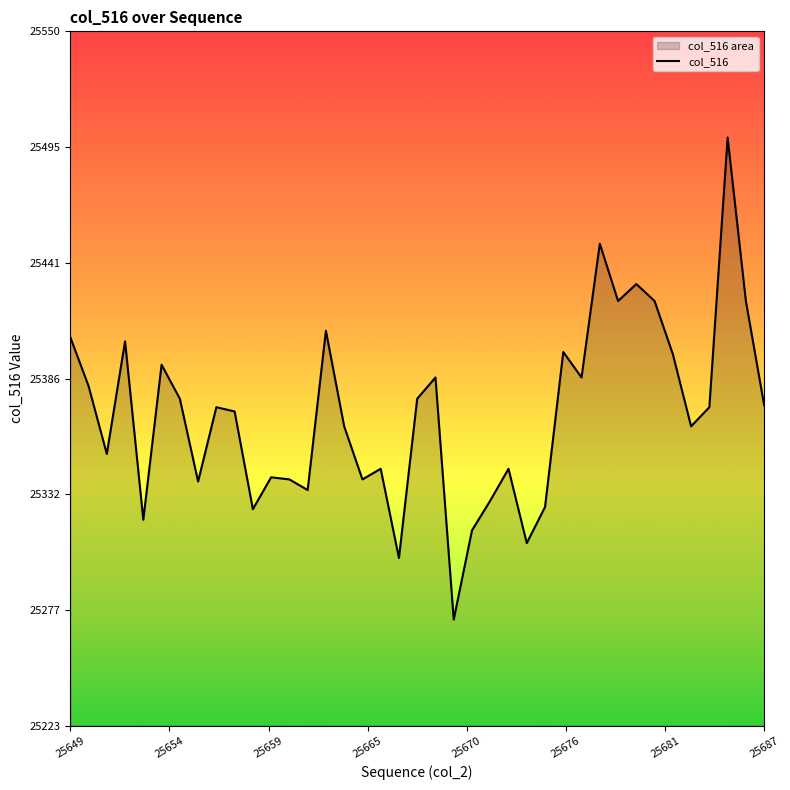

What is the difference between the maximum and minimum values?

227